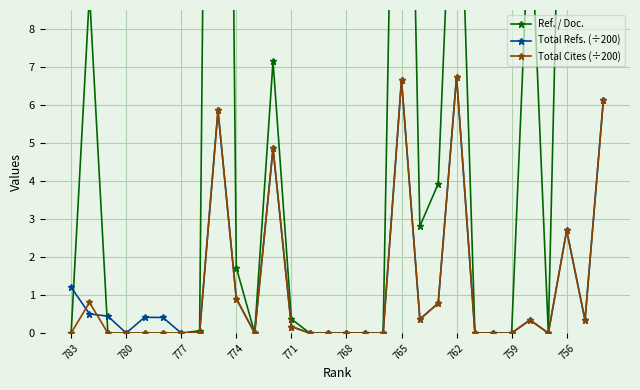

True or false: Total Cites (÷200) has more than 0 interior local peaks.

True